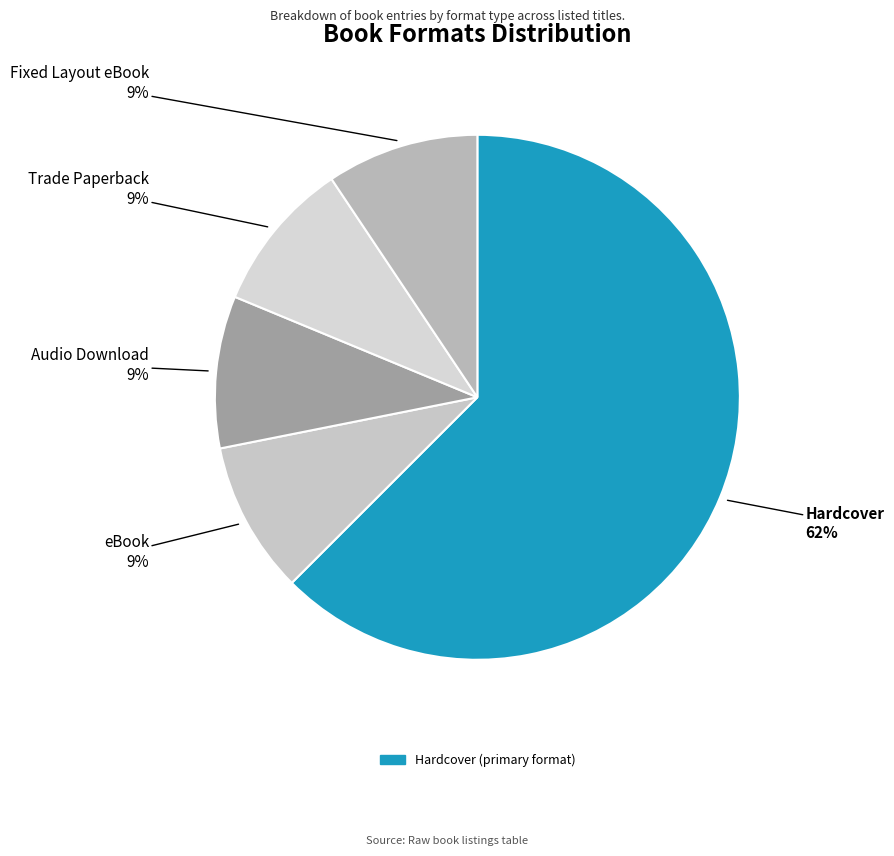

Is Hardcover the majority of the pie?

Yes